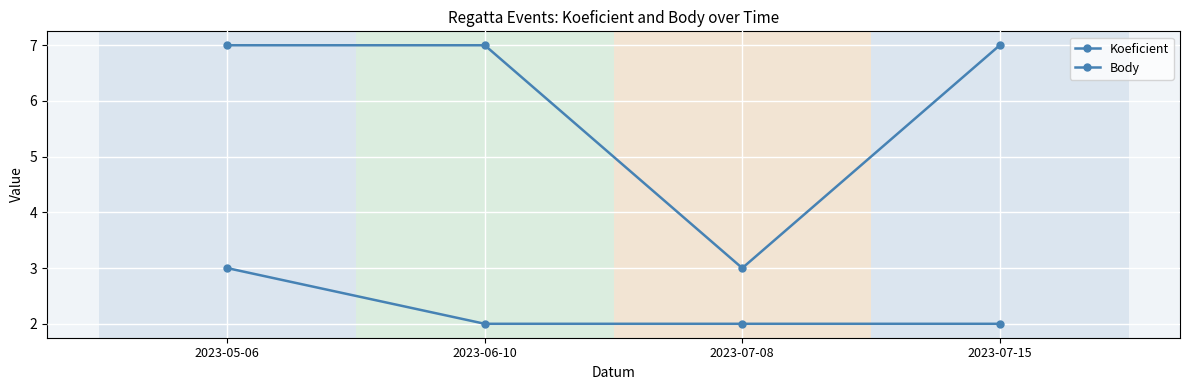

What is the greatest value displayed?

7